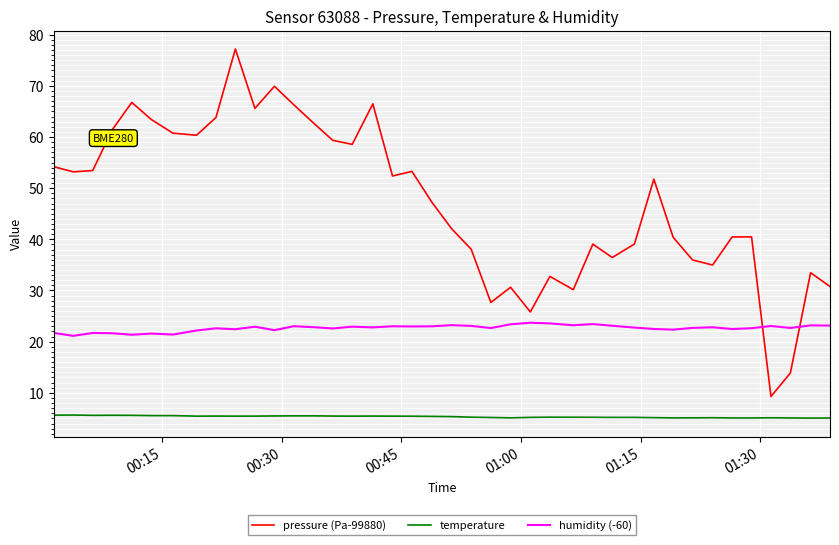

Which series has the largest range (max minus min)?

pressure (Pa-99880)